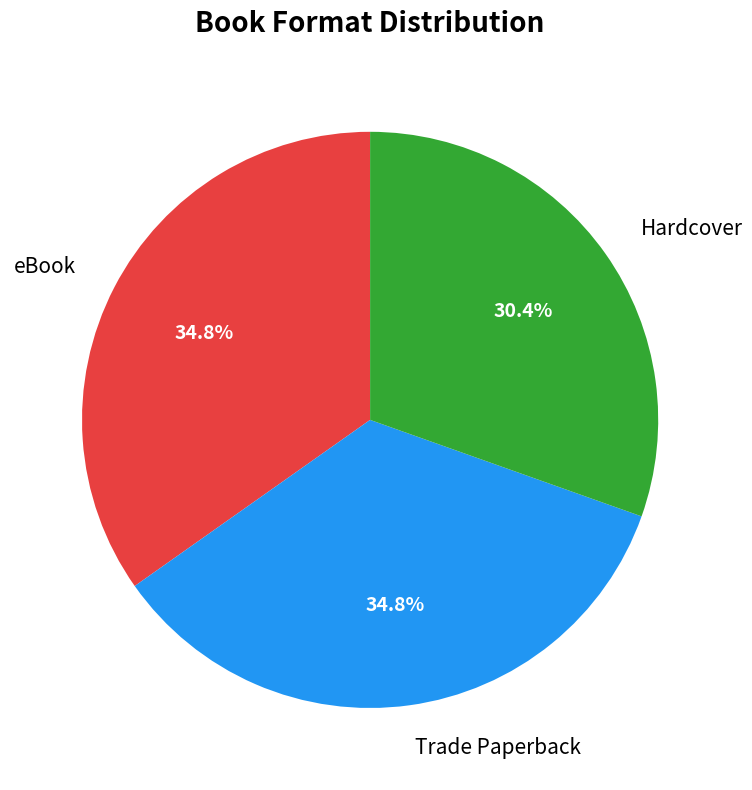

Is there any slice that represents more than half of the pie?

No